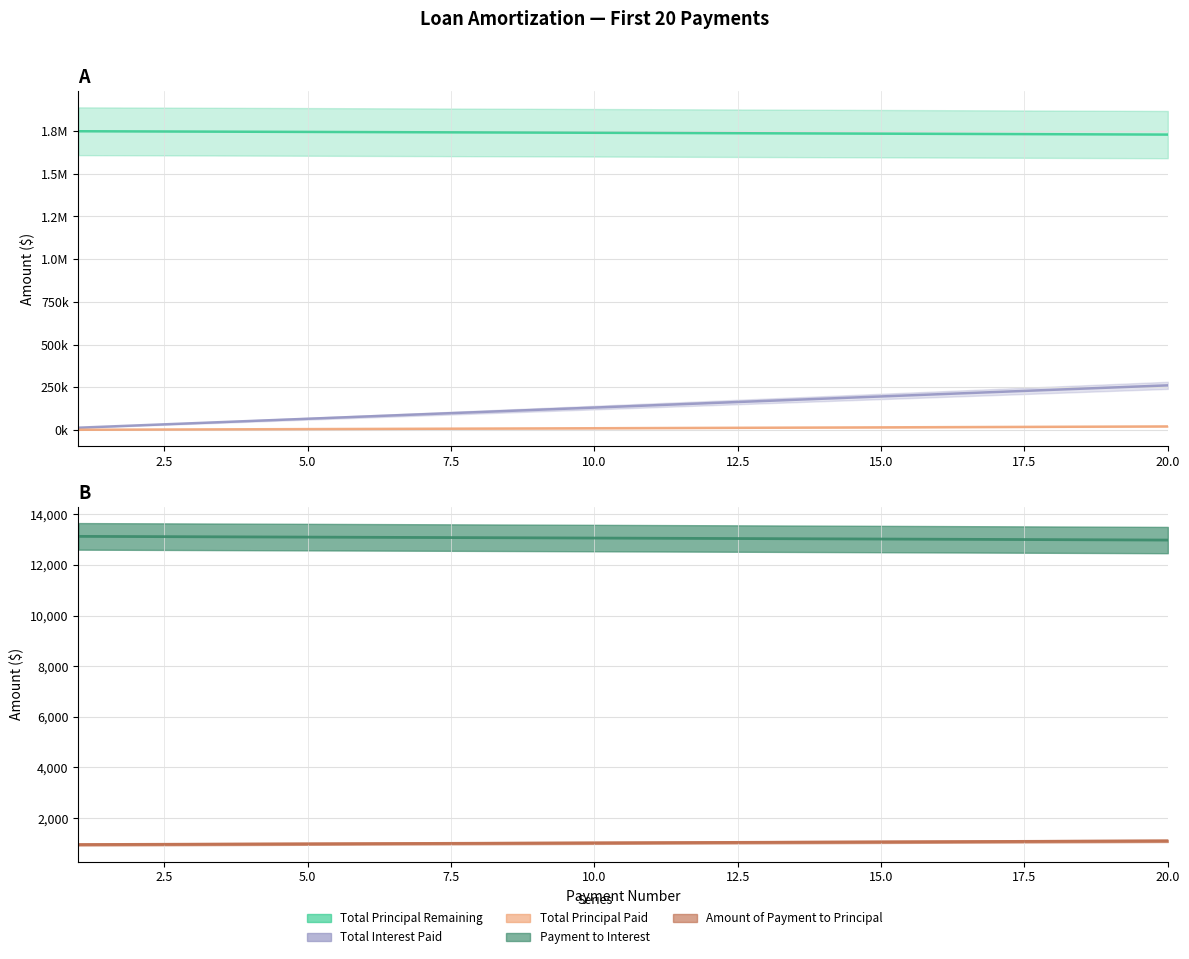

How many data points in Total Principal Paid are less than 10918?

10